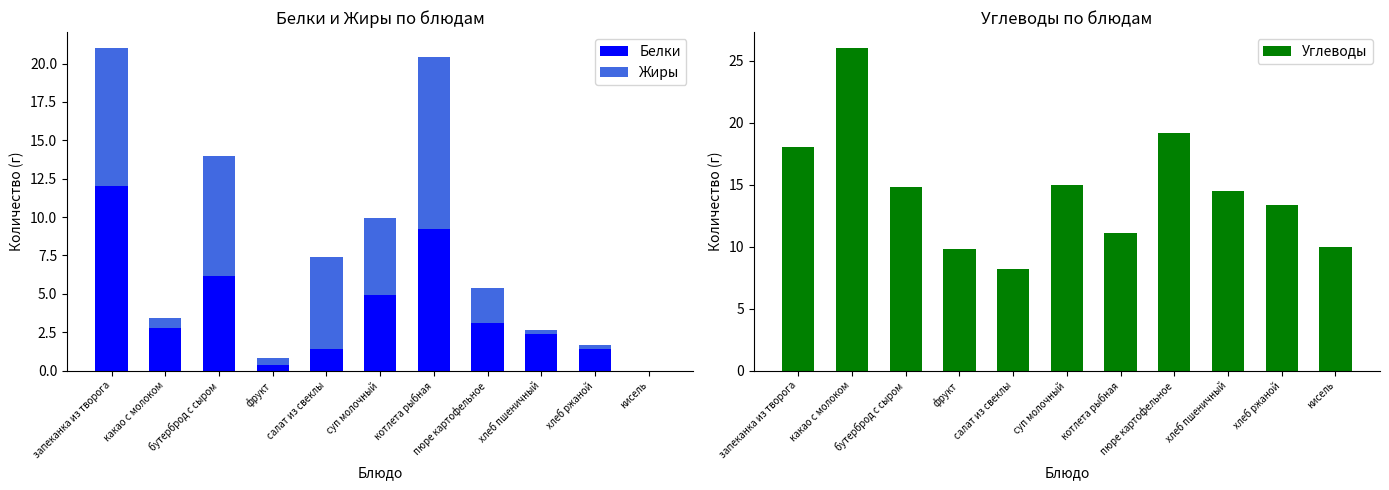

How many categories are shown in the chart?

11